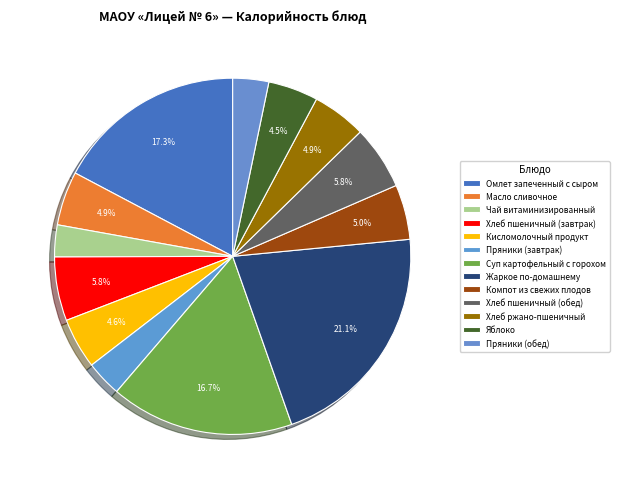

Count the number of slices in the pie.

13